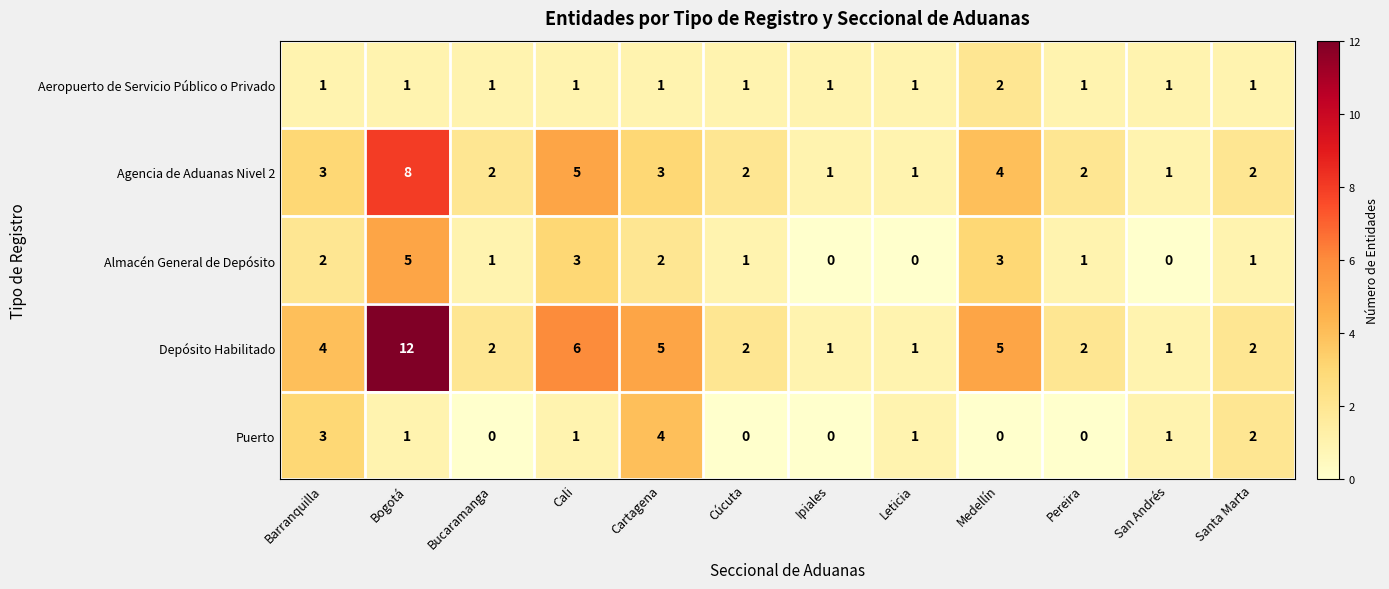

List the series in order of their peak value, highest first.

Depósito Habilitado, Agencia de Aduanas Nivel 2, Almacén General de Depósito, Puerto, Aeropuerto de Servicio Público o Privado